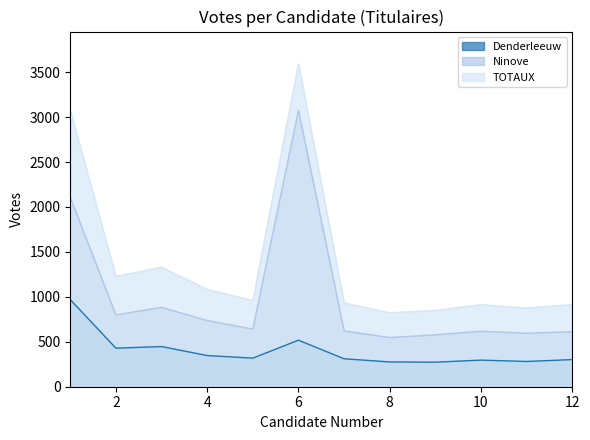

What are all the series names shown in the legend?

Denderleeuw, Ninove, TOTAUX